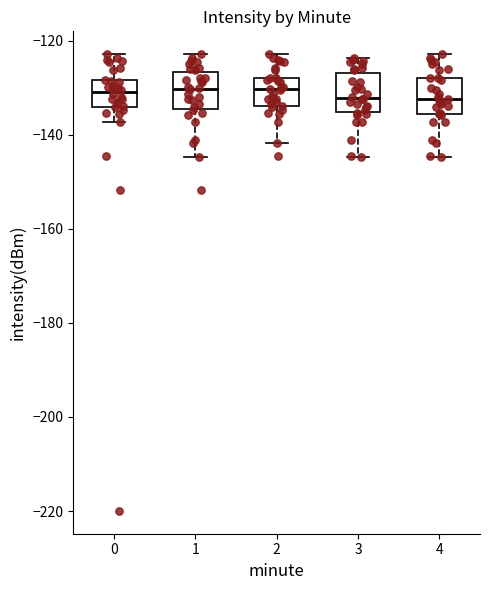

Reading left to right, transcribe this box plot: for each box, give where its median line is, the range the box spans, and where its two whiskers end, as read against the y-axis. The values are not printed on the chart, so give them approximately, as read against the axis.

0: median -130, box -134 to -128, whiskers -138 to -122
1: median -130, box -134 to -126, whiskers -144 to -122
2: median -130, box -134 to -128, whiskers -142 to -122
3: median -132, box -136 to -126, whiskers -144 to -124
4: median -132, box -136 to -128, whiskers -144 to -122